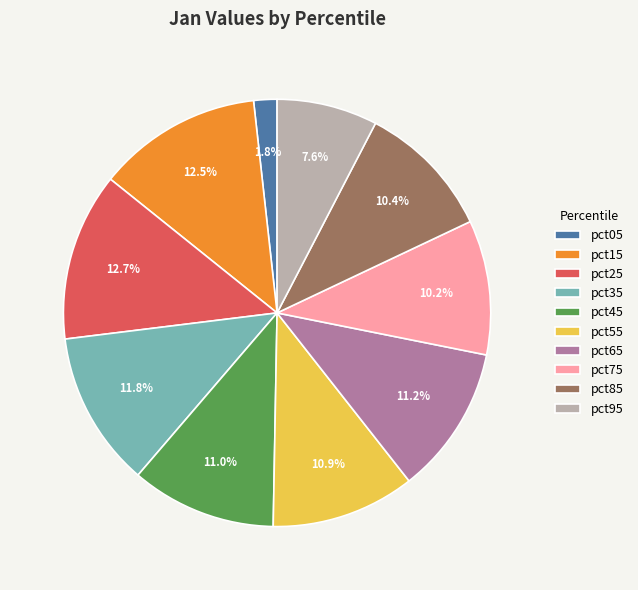

What is the smallest slice in the pie chart?

pct05